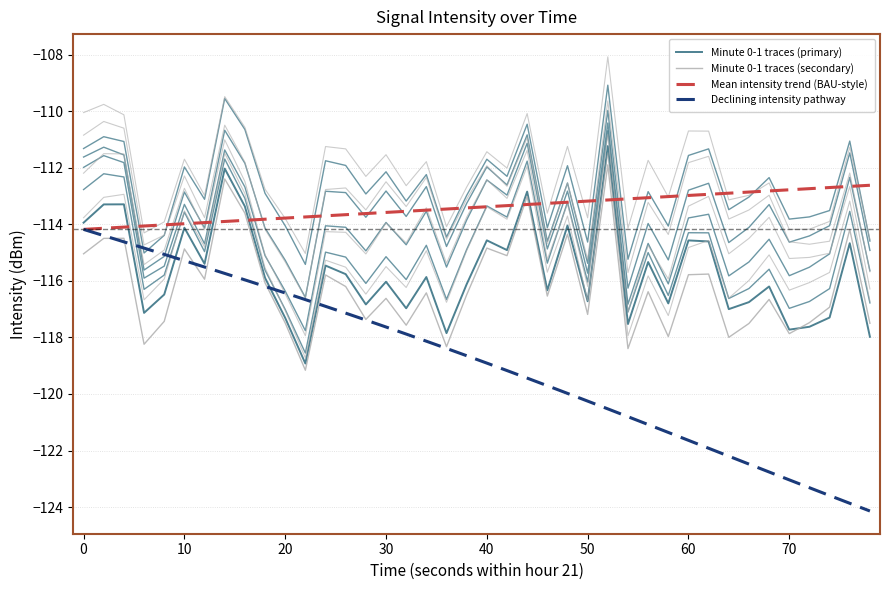

Does the chart display data point markers on the line(s)?

No